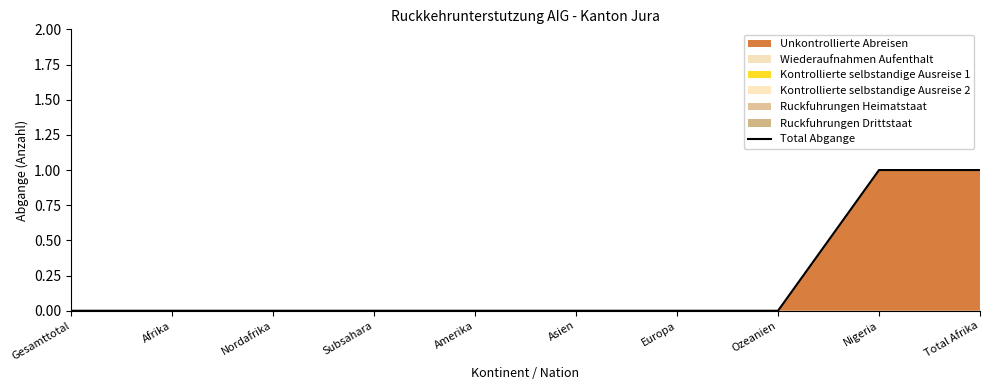

At which label is the value closest to 0?

Gesamttotal